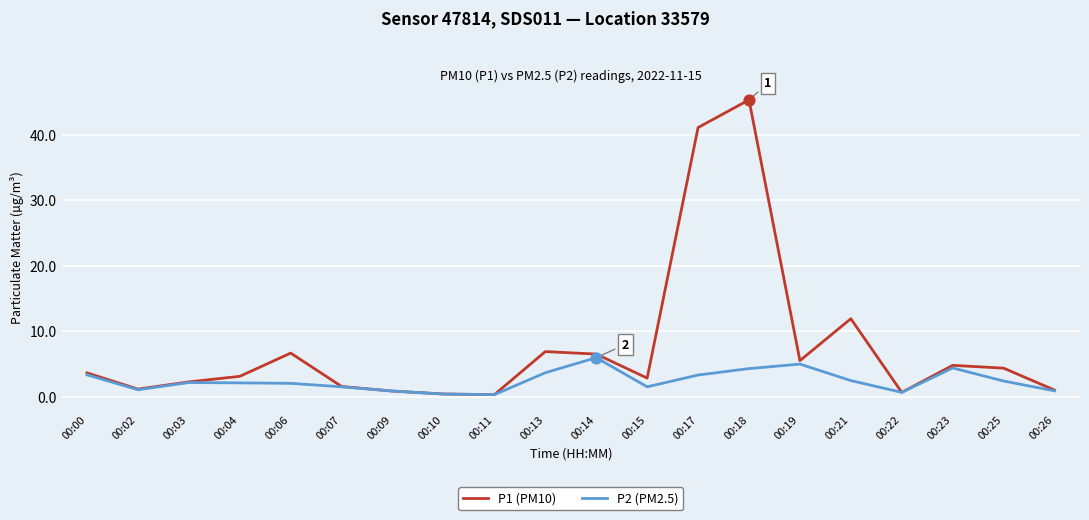

At which category is the sum across all series the highest?

00:18